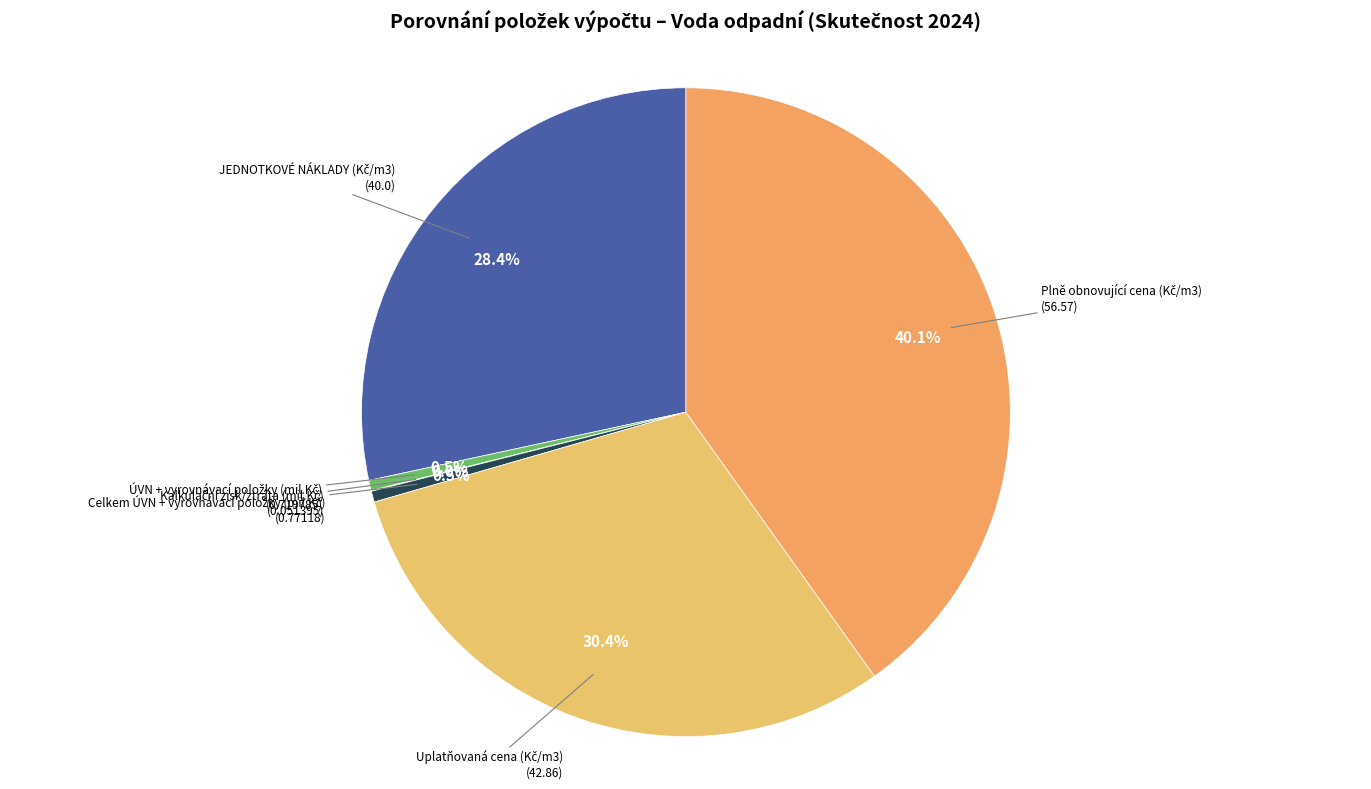

Is there a majority slice in this chart?

No